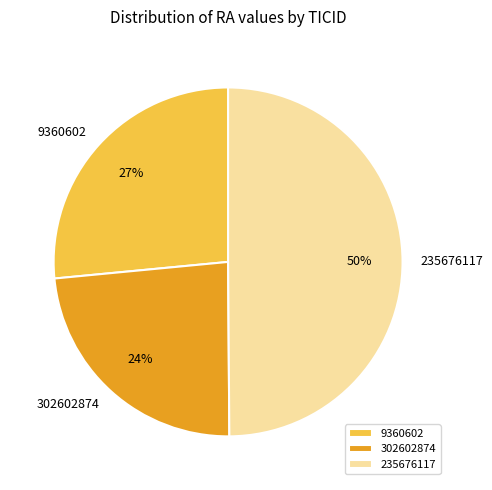

How many segments does this pie chart have?

3